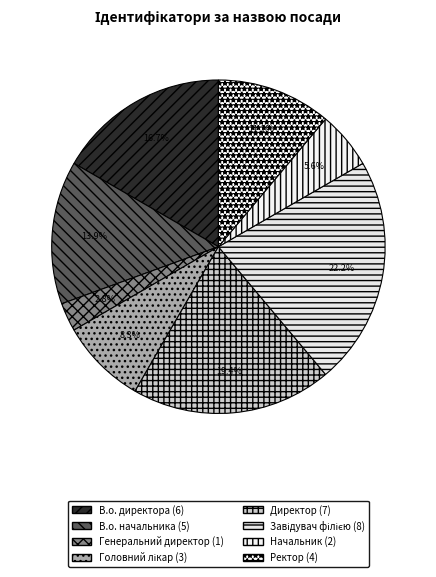

The Завідувач філією slice represents 22% of the pie. True or false?

True